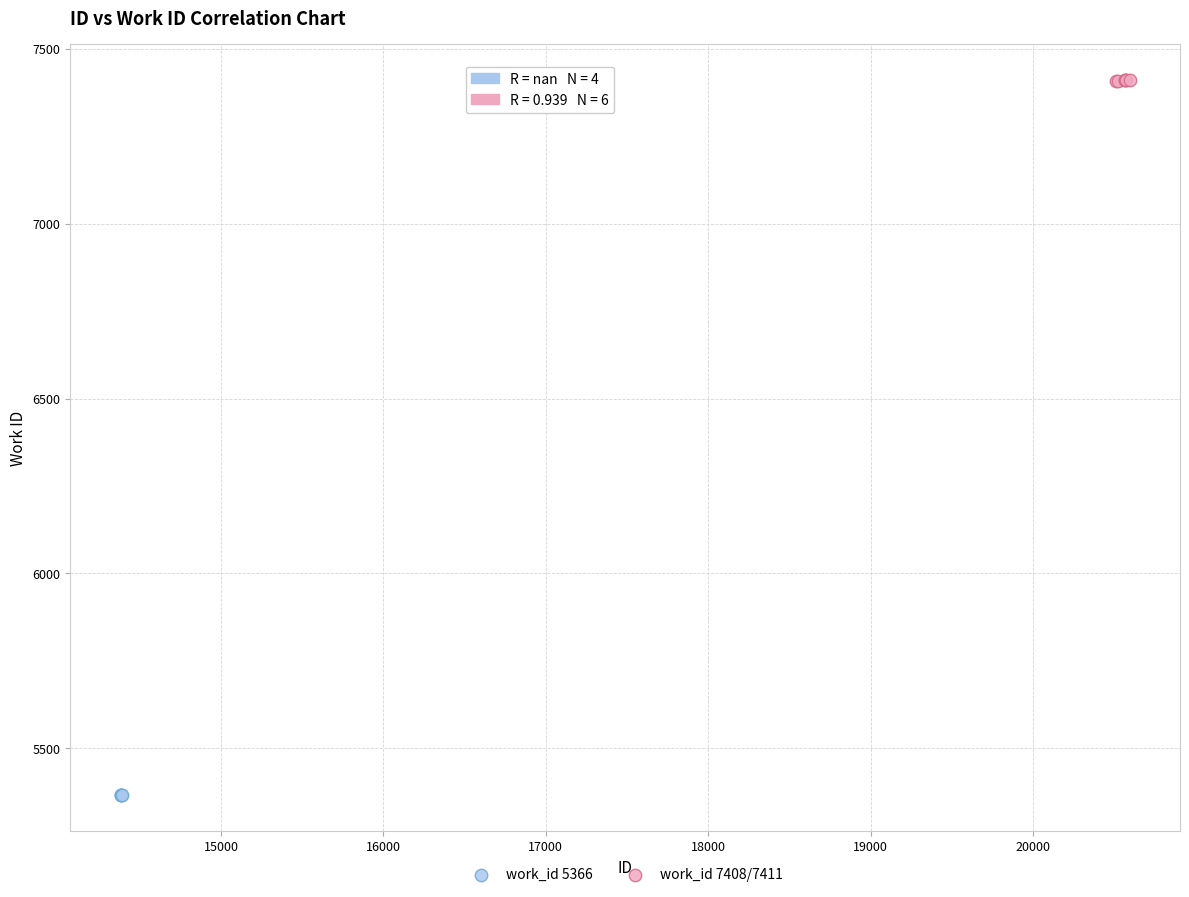

Which series contains the lowest Y value?

work_id 5366